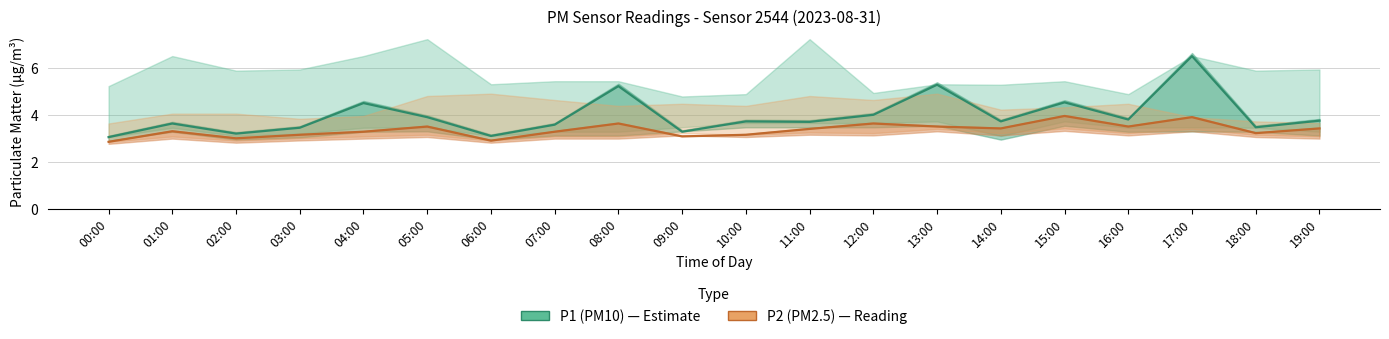

Reading left to right, list all the values displayed in this chart.

P1 (PM10): 3.0	3.6	3.2	3.5	4.5	3.9	3.1	3.6	5.2	3.3	3.7	3.7	4.0	5.3	3.7	4.5	3.8	6.5	3.5	3.8
P2 (PM2.5): 2.9	3.3	3.0	3.1	3.3	3.5	2.9	3.3	3.6	3.1	3.1	3.4	3.6	3.5	3.4	4.0	3.5	3.9	3.2	3.4